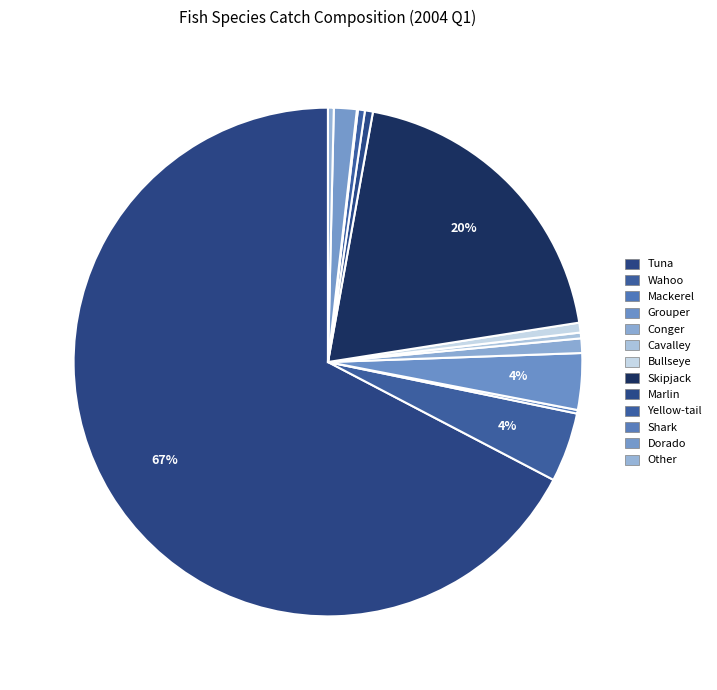

How many slices are in this pie chart?

13